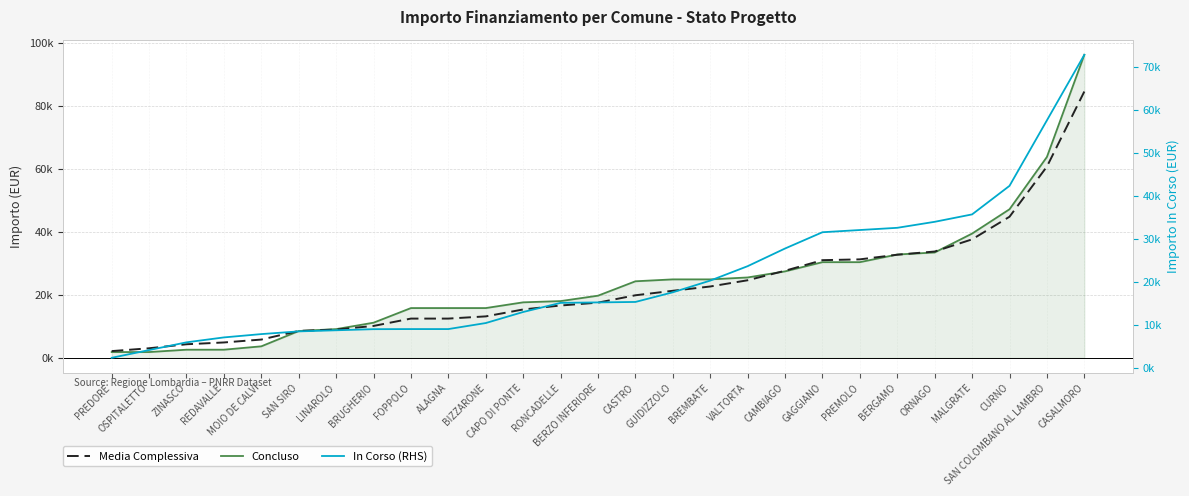

What is the difference between the In Corso (RHS) values at SAN SIRO and FOPPOLO?

537.0